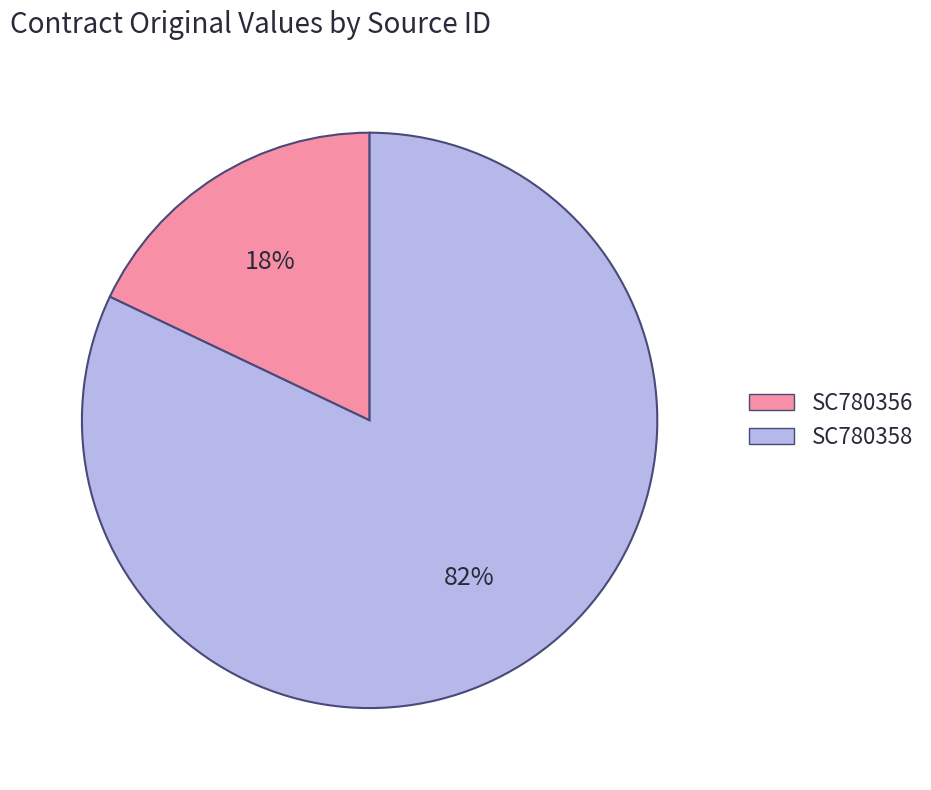

Does SC780358 account for over 50% of the chart?

Yes